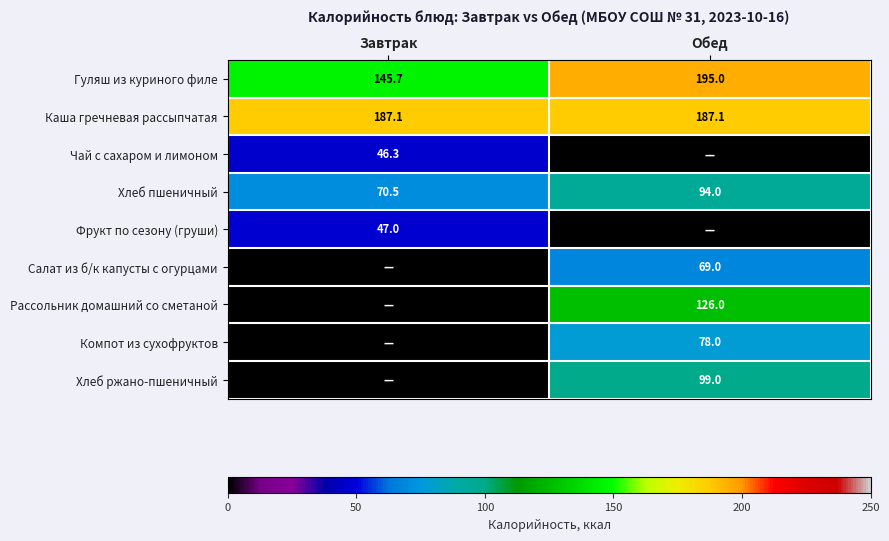

At which label does Хлеб пшеничный reach its peak?

Обед